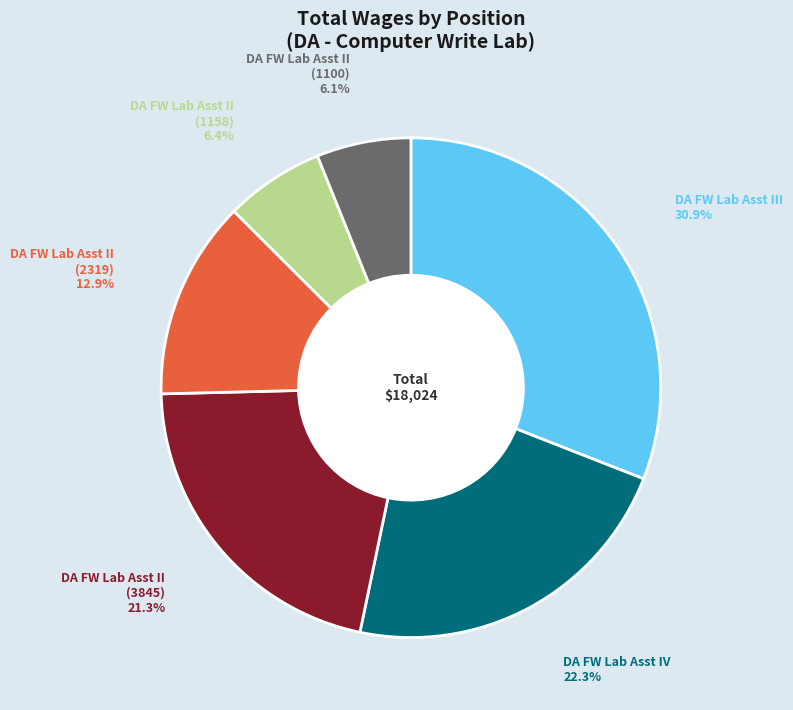

Count the number of slices in the pie.

6